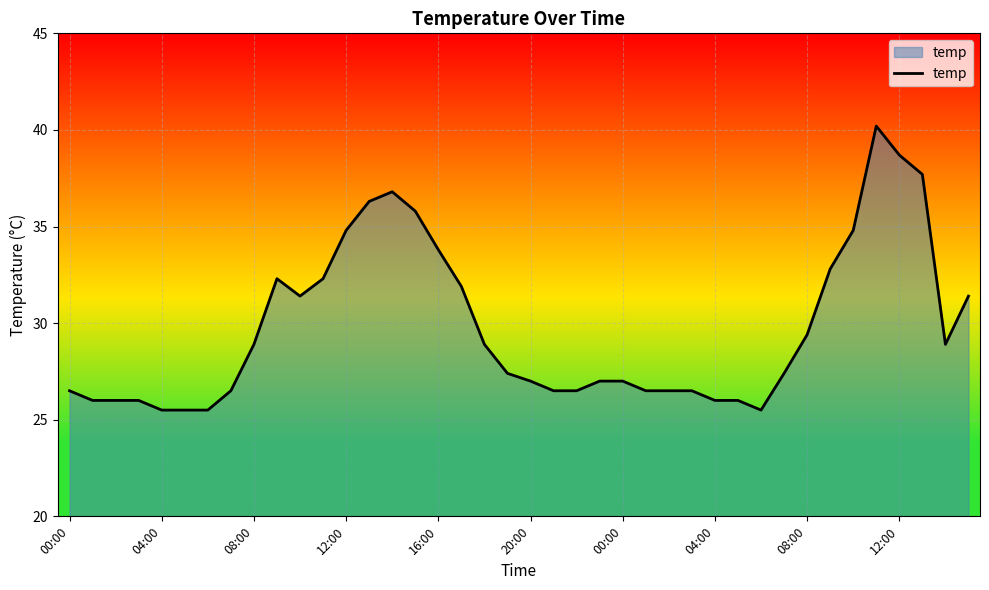

What is the sum of all values?

1190.4